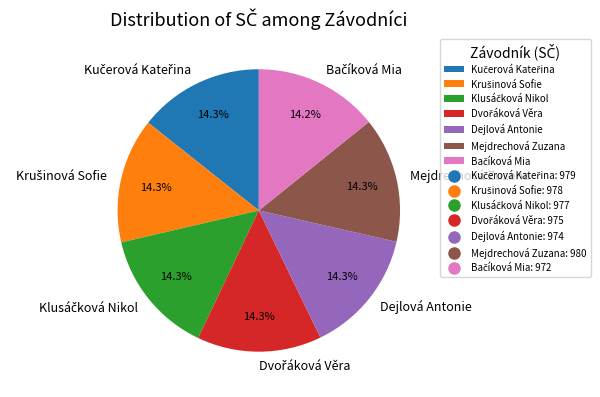

Does Dejlová Antonie account for over 50% of the chart?

No